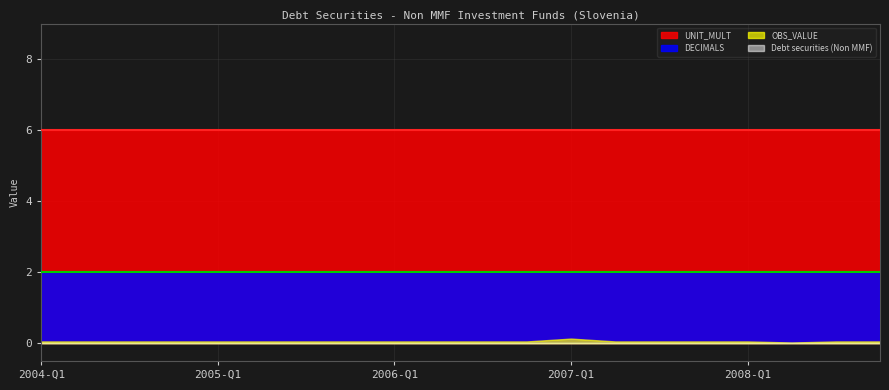

List the labels in order of UNIT_MULT value, largest first.

2004-Q1, 2004-Q2, 2004-Q3, 2004-Q4, 2005-Q1, 2005-Q2, 2005-Q3, 2005-Q4, 2006-Q1, 2006-Q2, 2006-Q3, 2006-Q4, 2007-Q1, 2007-Q2, 2007-Q3, 2007-Q4, 2008-Q1, 2008-Q2, 2008-Q3, 2008-Q4